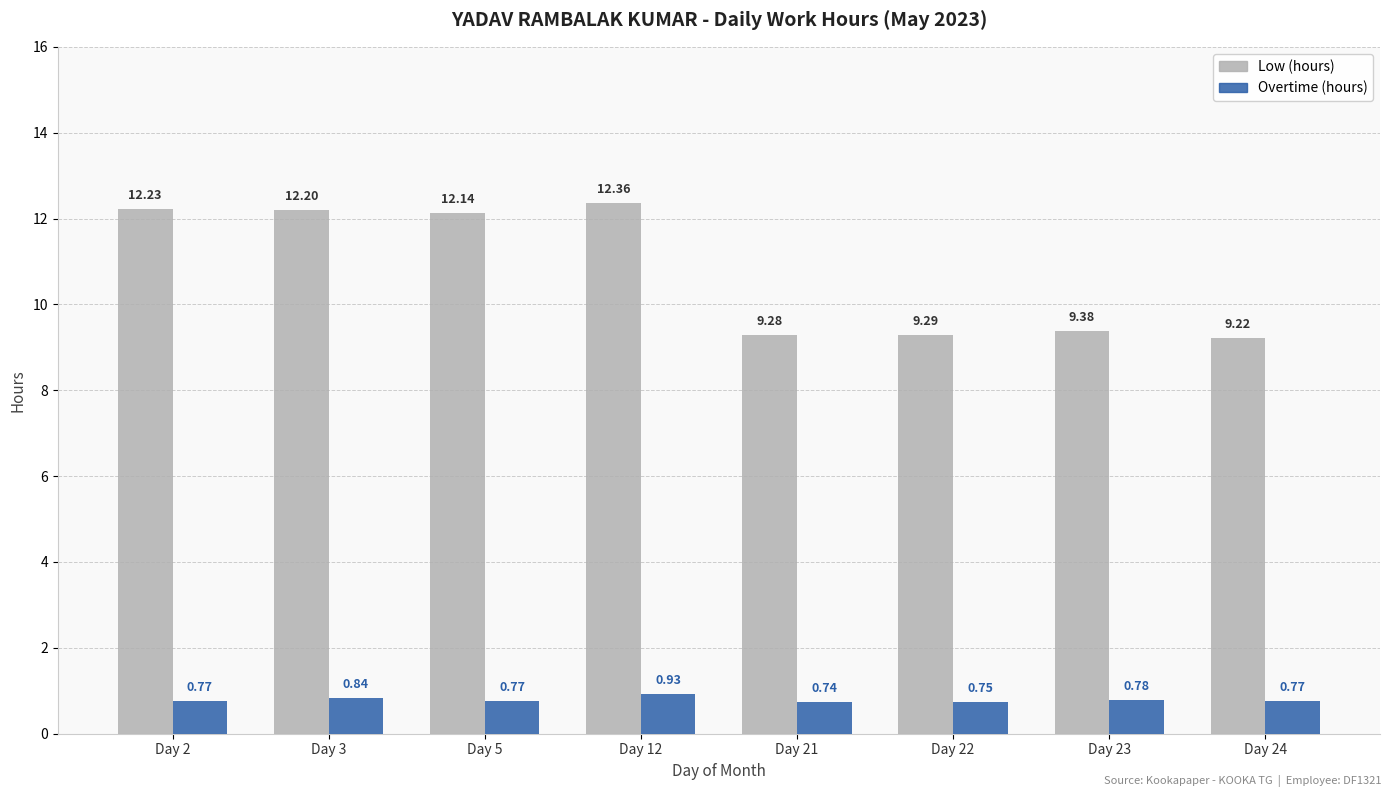

What is the sum of all Low (hours) values?

86.1